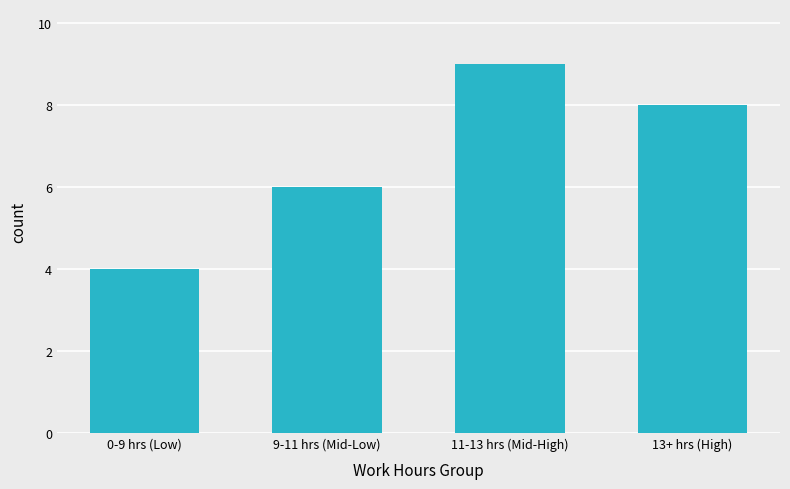

List the labels in order of value, smallest first.

0-9 hrs (Low), 9-11 hrs (Mid-Low), 13+ hrs (High), 11-13 hrs (Mid-High)